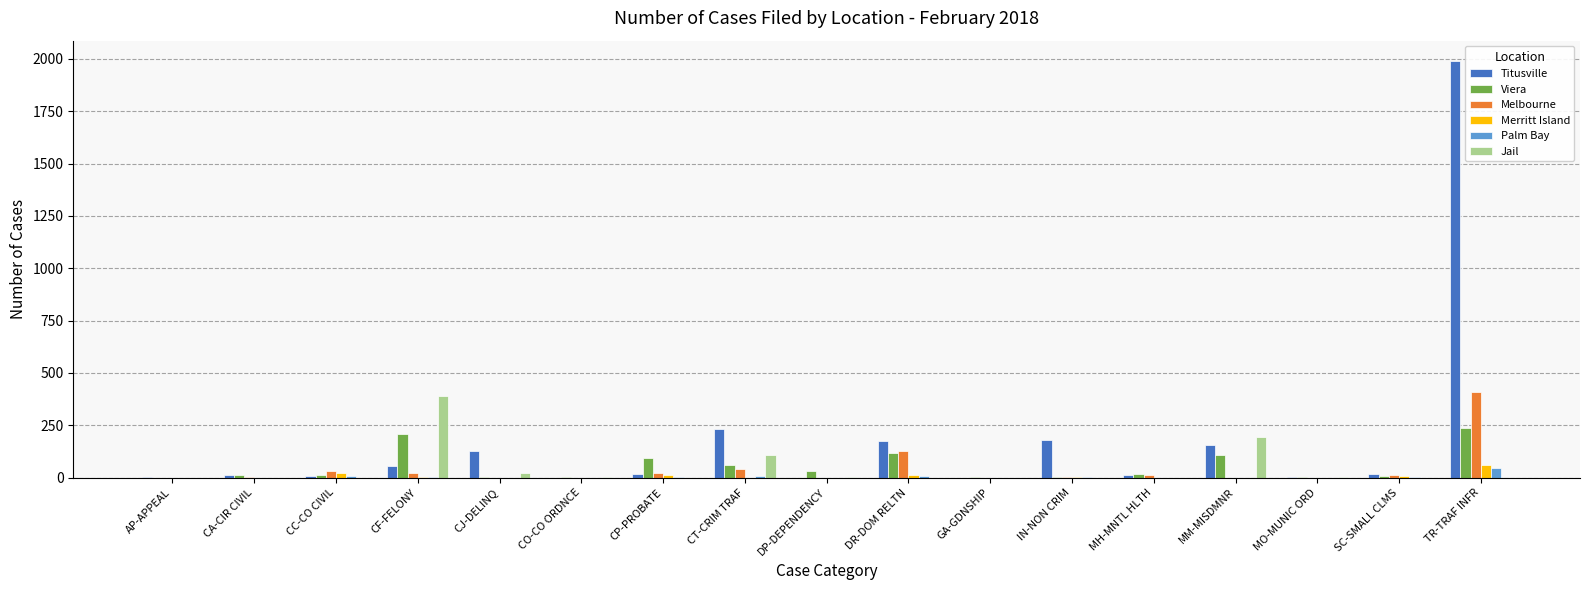

At which category does the chart reach its peak across all series?

TR-TRAF INFR